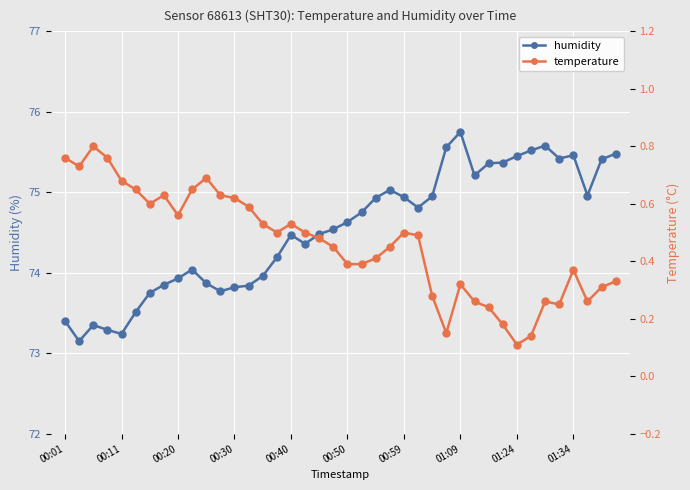

True or false: humidity has more than 2 points higher than both neighbors.

True